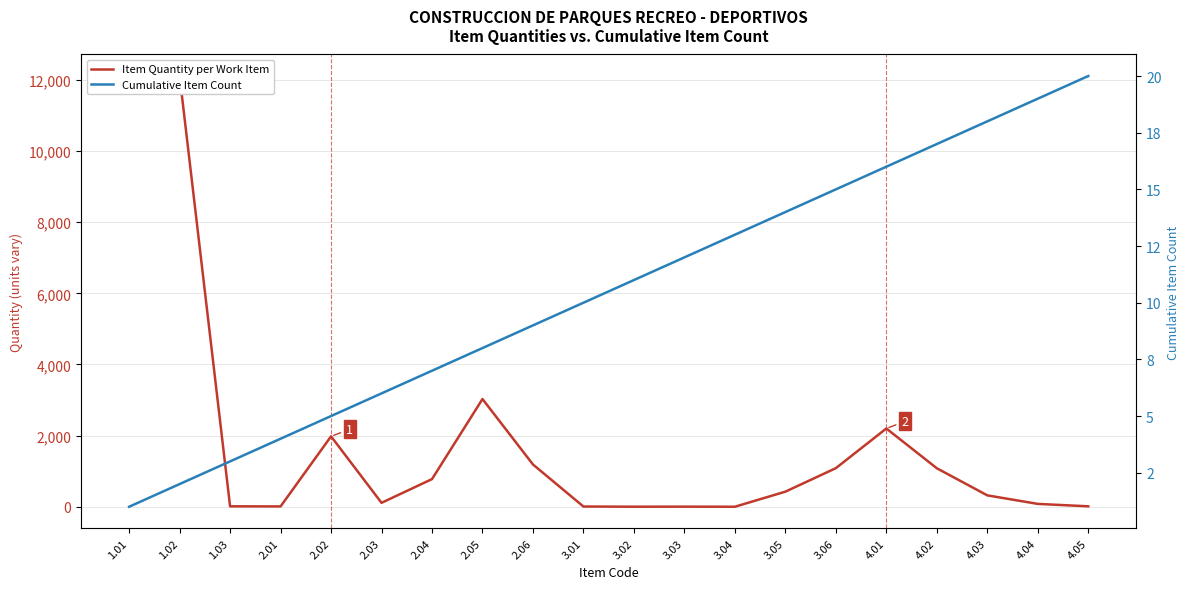

Which series has the largest total across all categories?

Item Quantity per Work Item